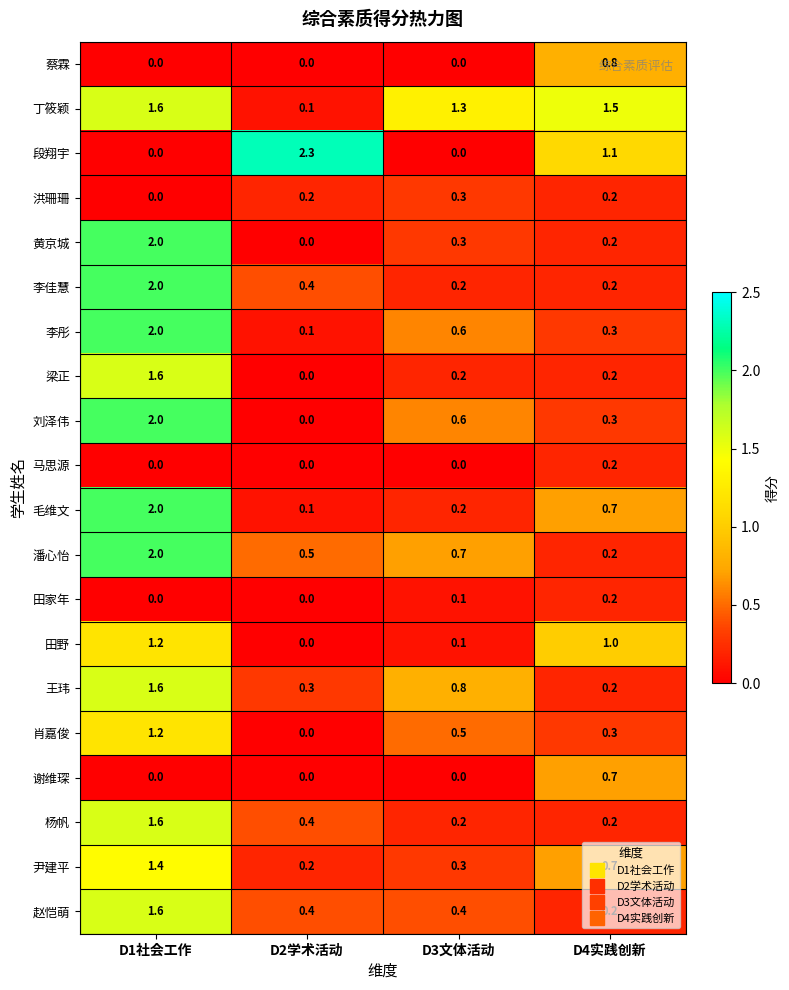

Which series has the widest spread of values?

段翔宇